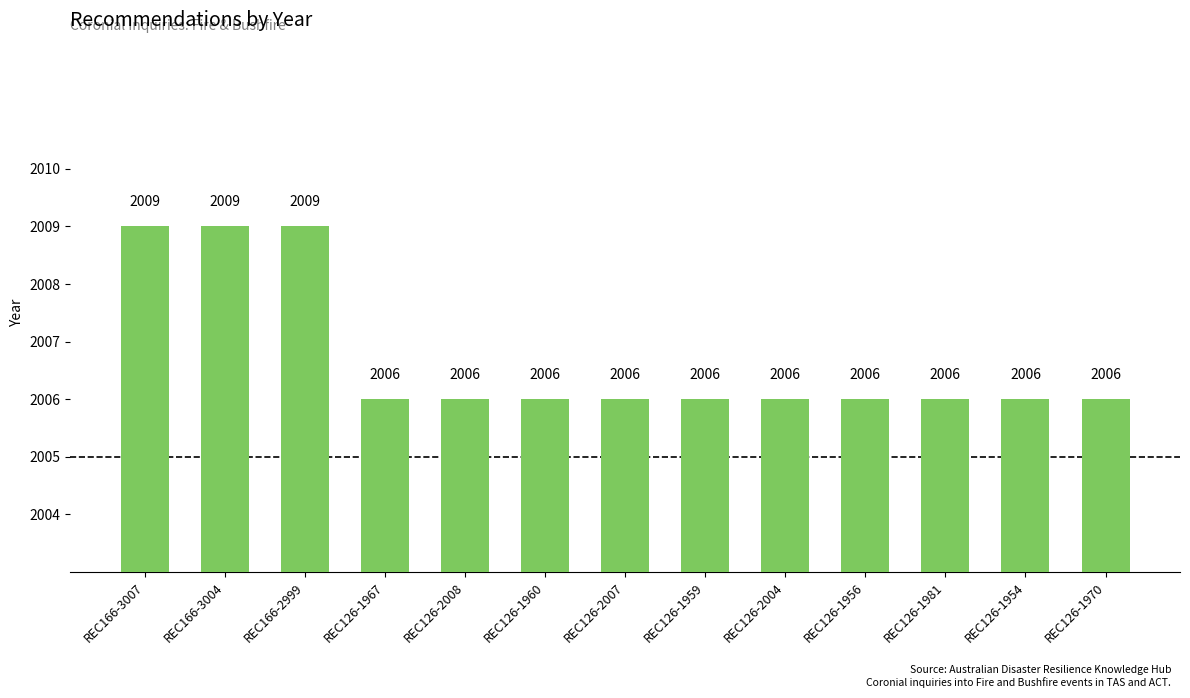

What position from the right is REC166-3007?

13